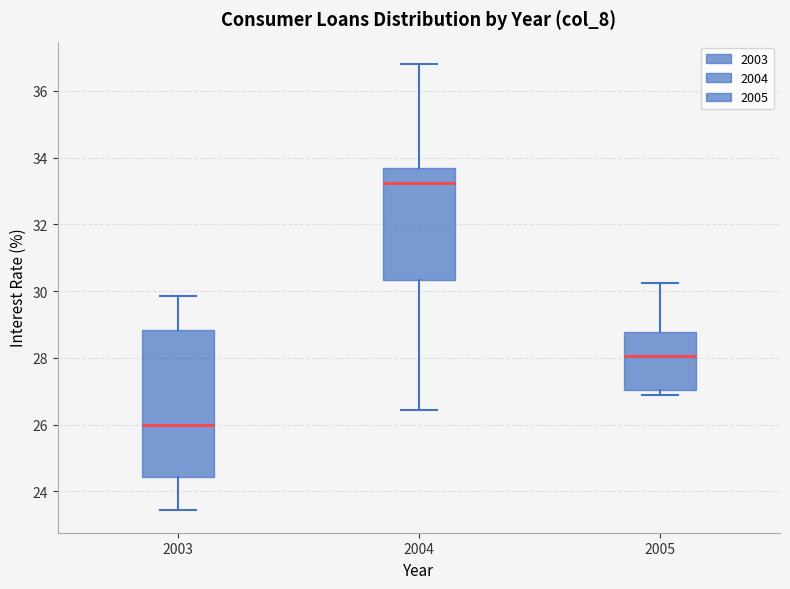

Which box is the tallest, from its lower edge to its upper edge?

2003